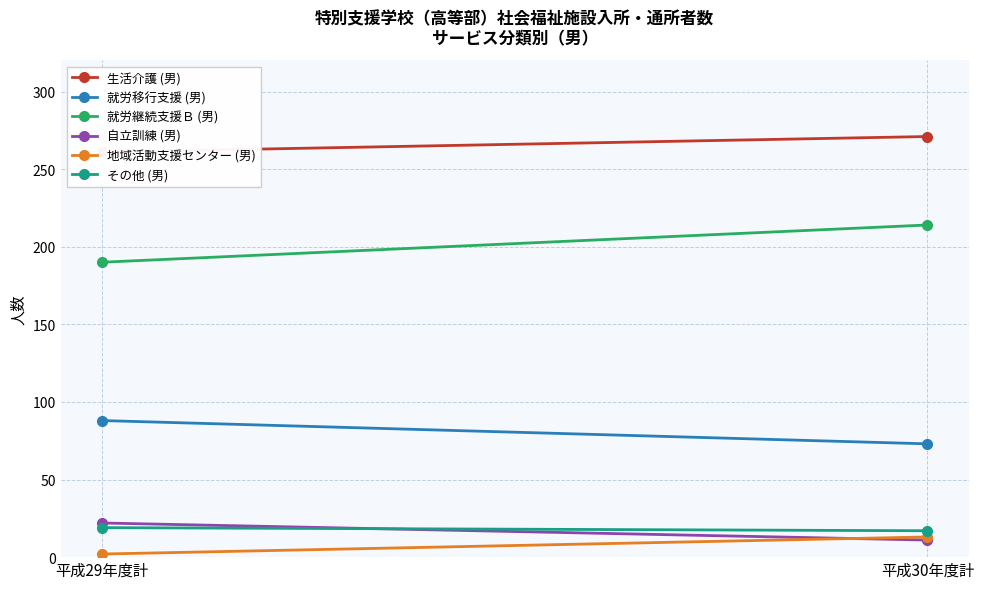

What value does the その他 (男) series have at 平成30年度計?

17